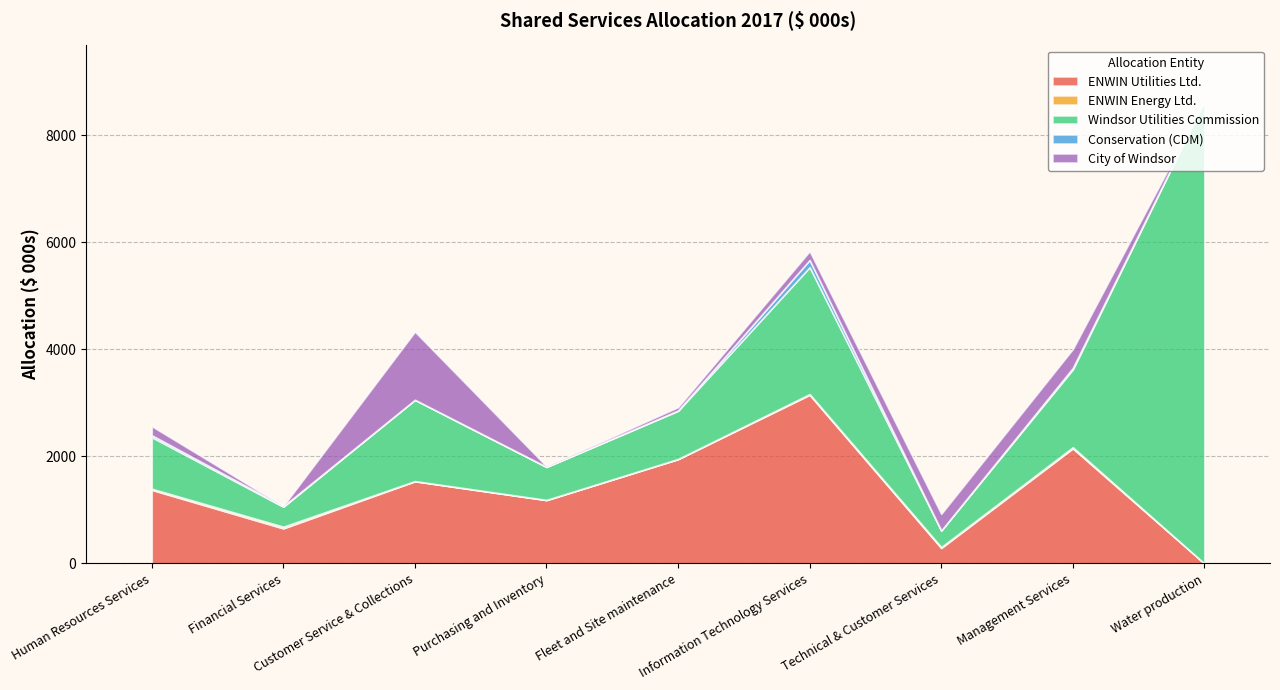

Which label corresponds to the largest value in the chart?

Water production